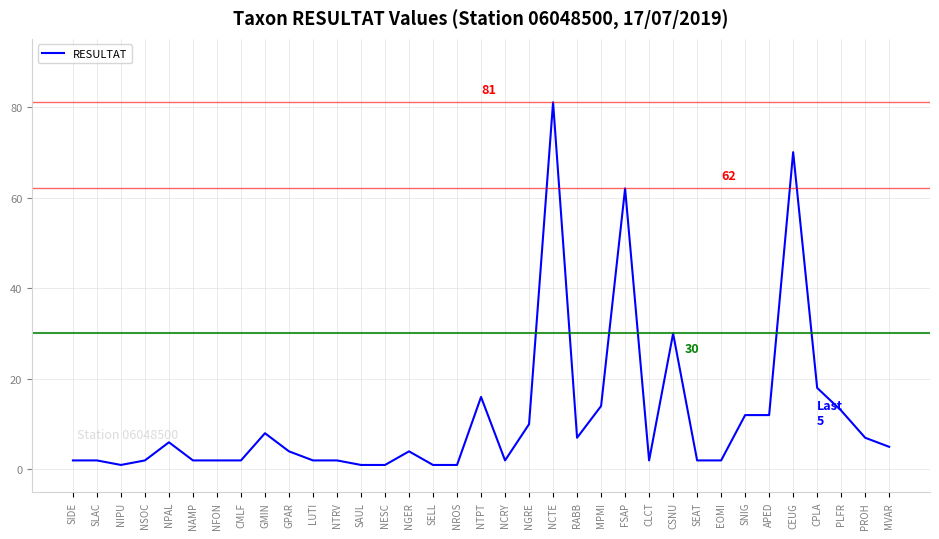

The chart shows a value of 12 at APED. True or false?

True